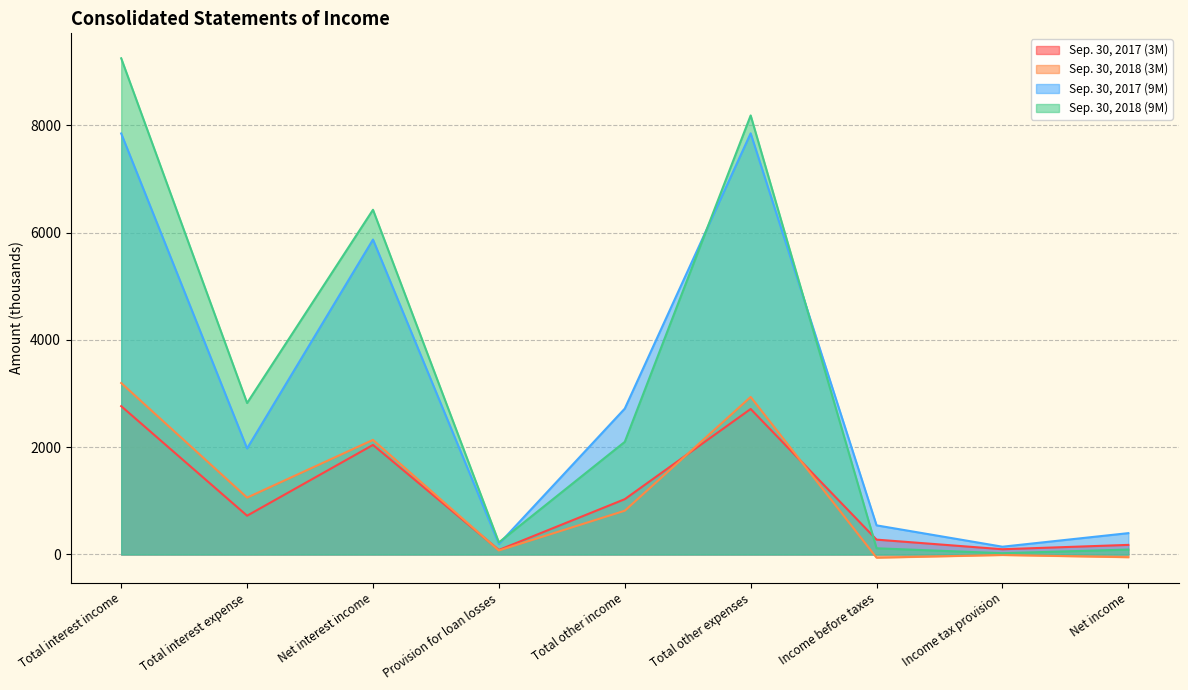

What is the smallest value displayed?

-59